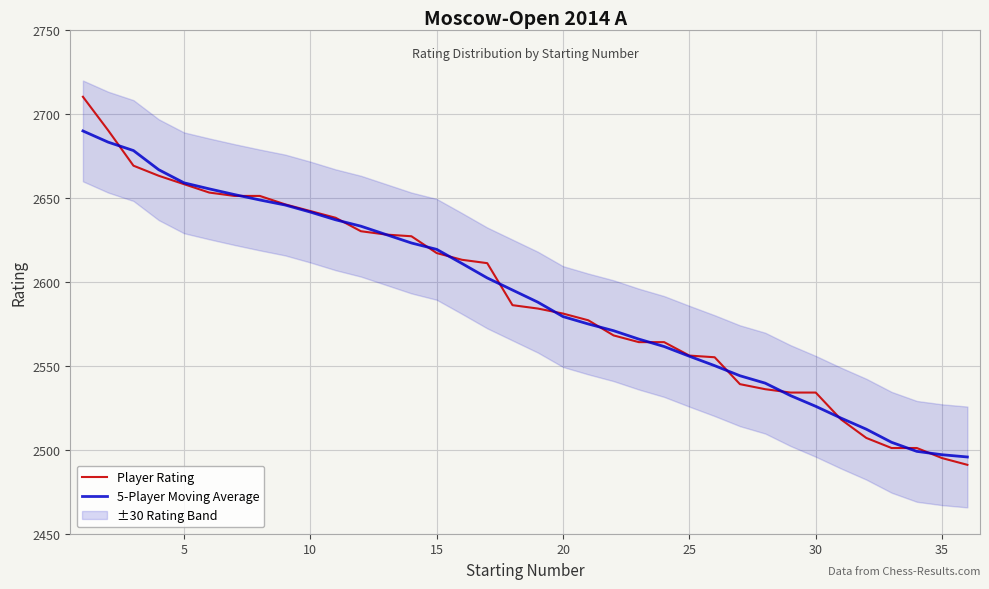

The value of 5-Player Moving Average at 5 is 2658.8. True or false?

True